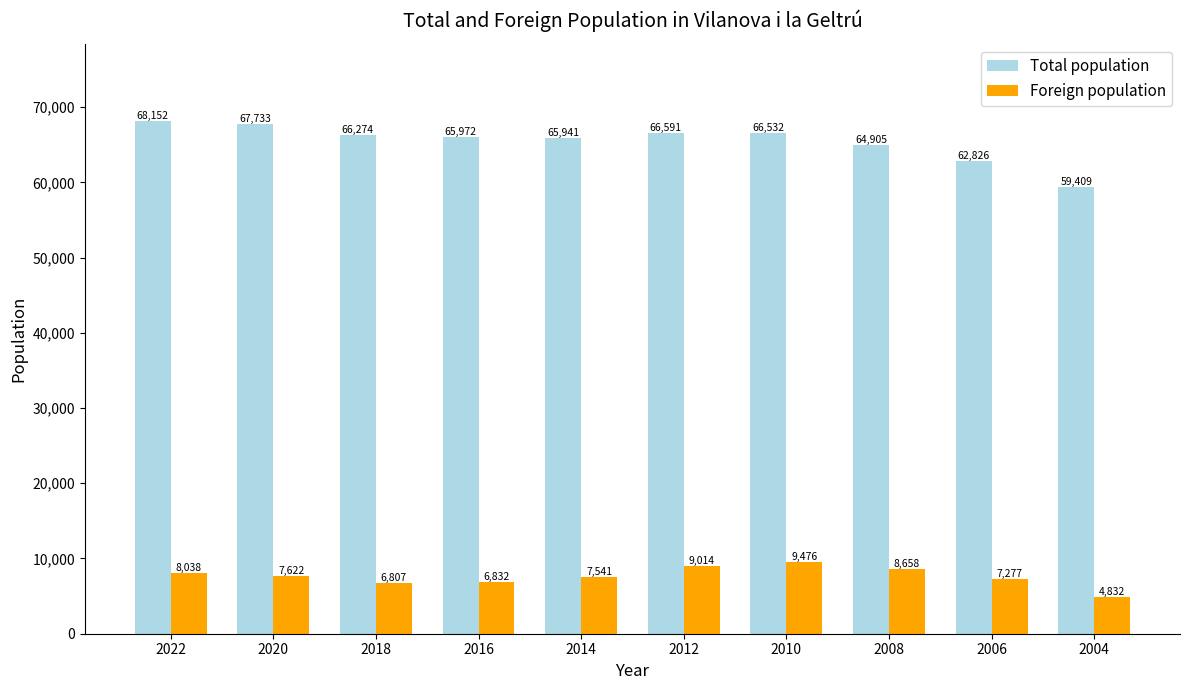

What value does the Total population series have at 2008?

64905